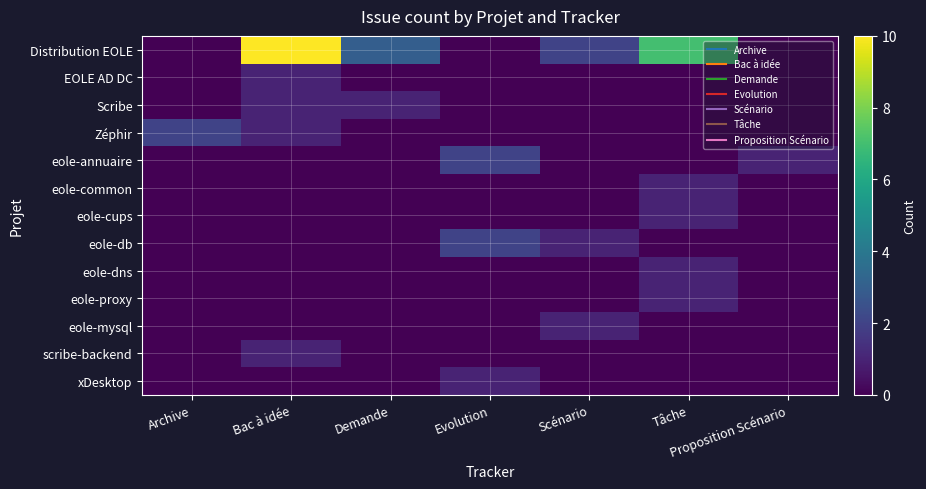

Reading right to left, list all the values displayed in this chart.

Distribution EOLE: Proposition Scénario=0	Tâche=7	Scénario=2	Evolution=0	Demande=3	Bac à idée=10	Archive=0
EOLE AD DC: Proposition Scénario=0	Tâche=0	Scénario=0	Evolution=0	Demande=0	Bac à idée=1	Archive=0
Scribe: Proposition Scénario=0	Tâche=0	Scénario=0	Evolution=0	Demande=1	Bac à idée=1	Archive=0
Zéphir: Proposition Scénario=0	Tâche=0	Scénario=0	Evolution=0	Demande=0	Bac à idée=1	Archive=2
eole-annuaire: Proposition Scénario=1	Tâche=0	Scénario=0	Evolution=2	Demande=0	Bac à idée=0	Archive=0
eole-common: Proposition Scénario=0	Tâche=1	Scénario=0	Evolution=0	Demande=0	Bac à idée=0	Archive=0
eole-cups: Proposition Scénario=0	Tâche=1	Scénario=0	Evolution=0	Demande=0	Bac à idée=0	Archive=0
eole-db: Proposition Scénario=0	Tâche=0	Scénario=1	Evolution=2	Demande=0	Bac à idée=0	Archive=0
eole-dns: Proposition Scénario=0	Tâche=1	Scénario=0	Evolution=0	Demande=0	Bac à idée=0	Archive=0
eole-proxy: Proposition Scénario=0	Tâche=1	Scénario=0	Evolution=0	Demande=0	Bac à idée=0	Archive=0
eole-mysql: Proposition Scénario=0	Tâche=0	Scénario=1	Evolution=0	Demande=0	Bac à idée=0	Archive=0
scribe-backend: Proposition Scénario=0	Tâche=0	Scénario=0	Evolution=0	Demande=0	Bac à idée=1	Archive=0
xDesktop: Proposition Scénario=0	Tâche=0	Scénario=0	Evolution=1	Demande=0	Bac à idée=0	Archive=0